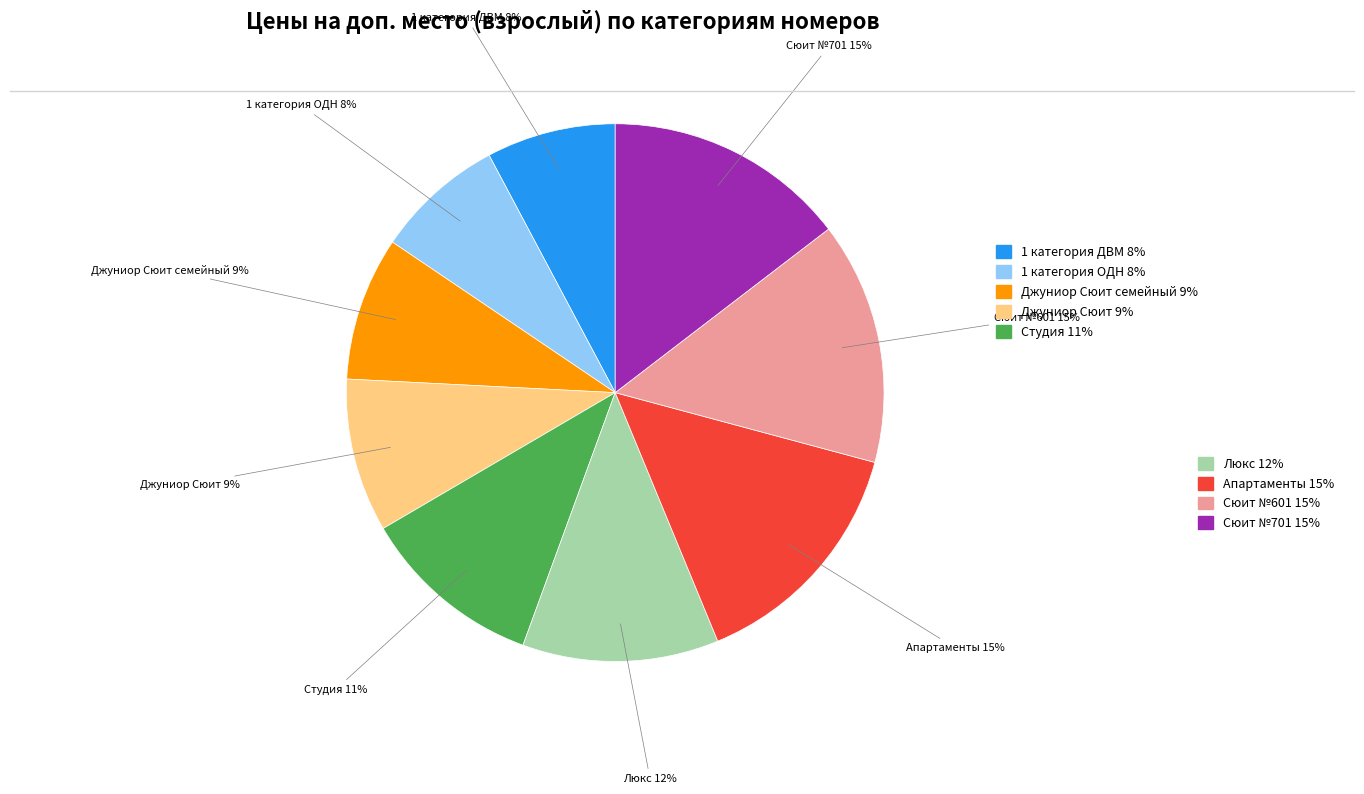

Is there any slice that represents more than half of the pie?

No